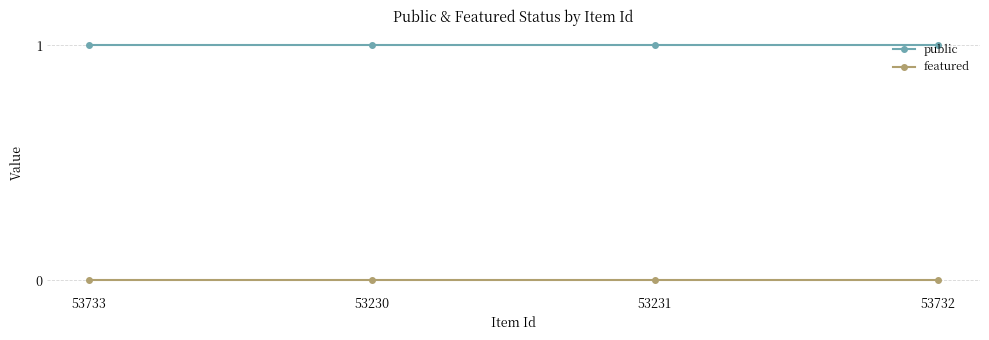

Is the value of public at 53733 greater than the value of featured at 53732?

Yes